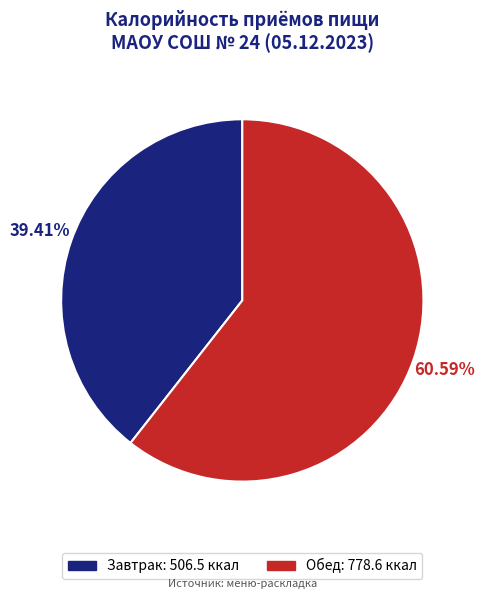

Is there any slice that represents more than half of the pie?

Yes